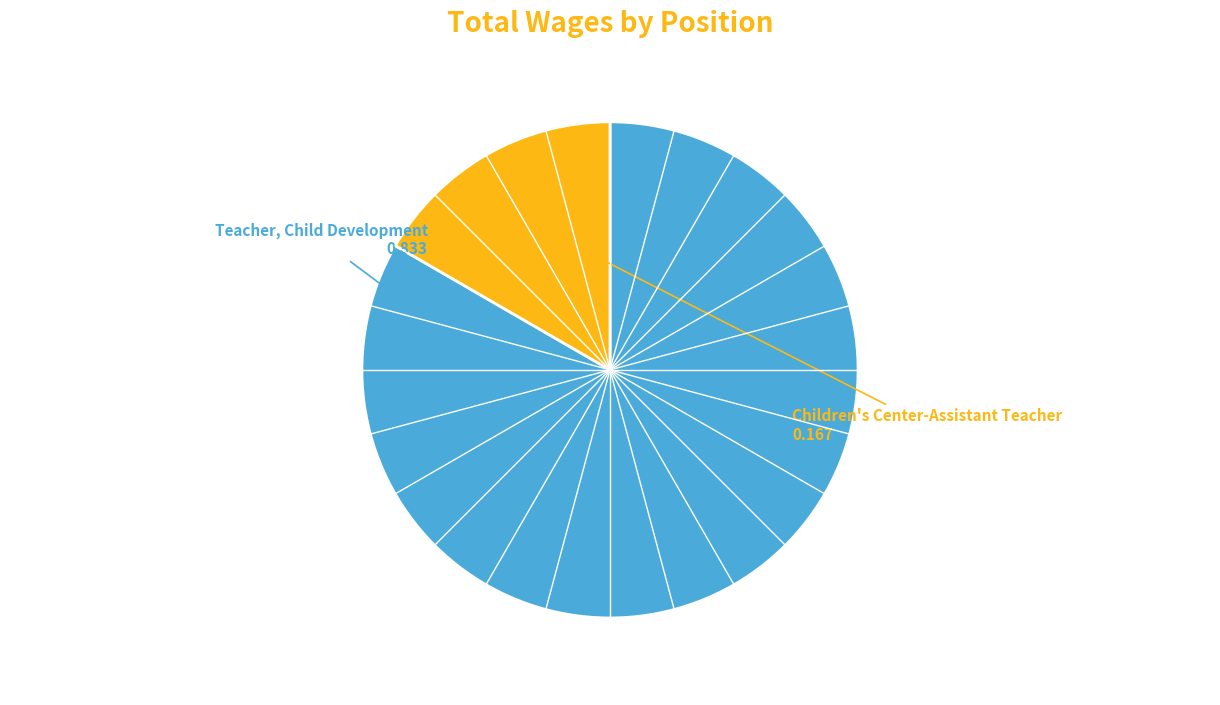

Rank the categories by value from highest to lowest.

Teacher, Child Development, Children's Center-Assistant Teacher